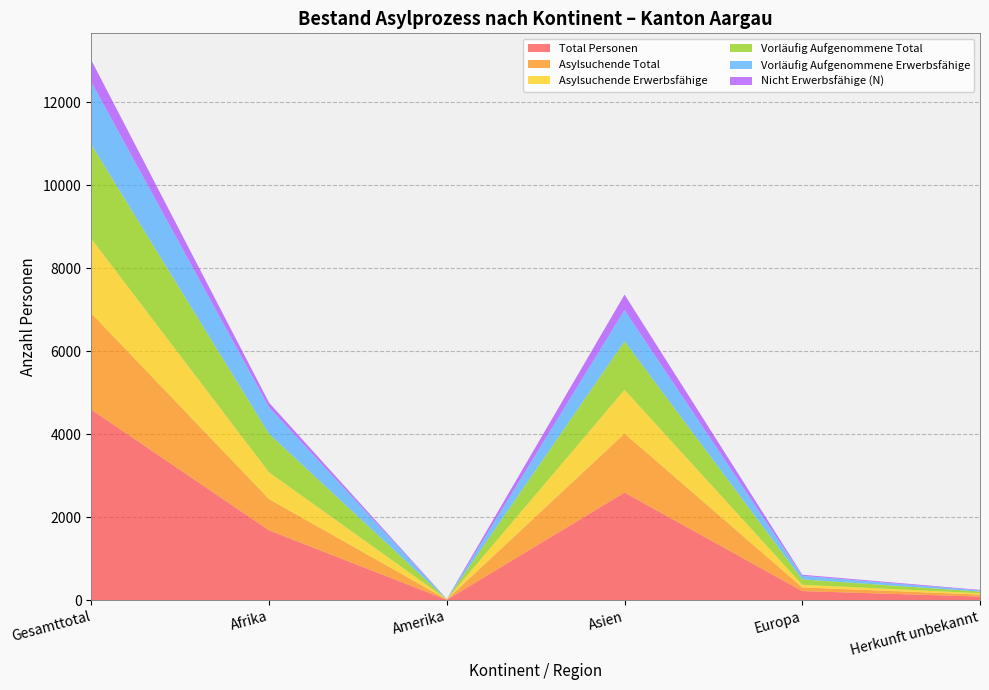

Reading right to left, list all the values displayed in this chart.

Total Personen: 87	219	2593	9	1682	4590
Asylsuchende Total: 48	89	1423	7	753	2320
Asylsuchende Erwerbsfähige: 33	63	1052	5	643	1796
Vorläufig Aufgenommene Total: 39	130	1170	2	929	2270
Vorläufig Aufgenommene Erwerbsfähige: 26	86	753	2	640	1507
Nicht Erwerbsfähige (N): 15	26	371	2	110	524